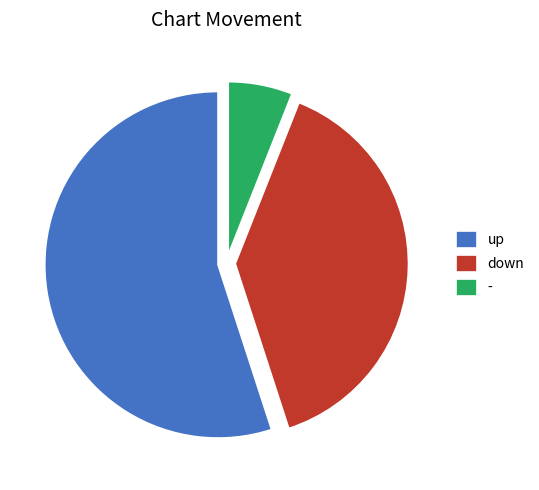

Which category has the biggest portion of the pie?

up